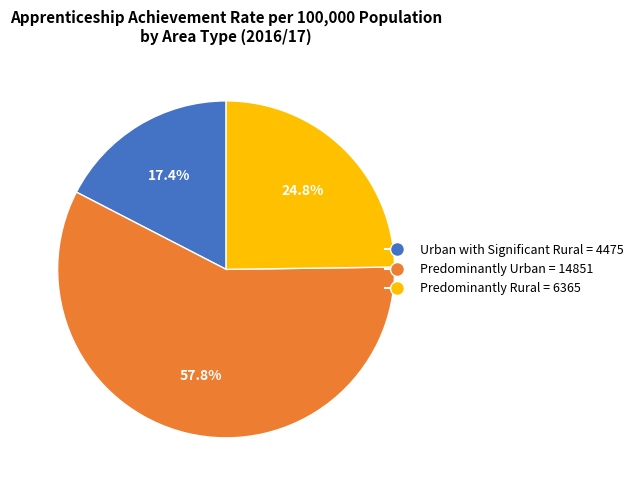

Is the sum of Predominantly Urban and Predominantly Rural greater than half?

Yes